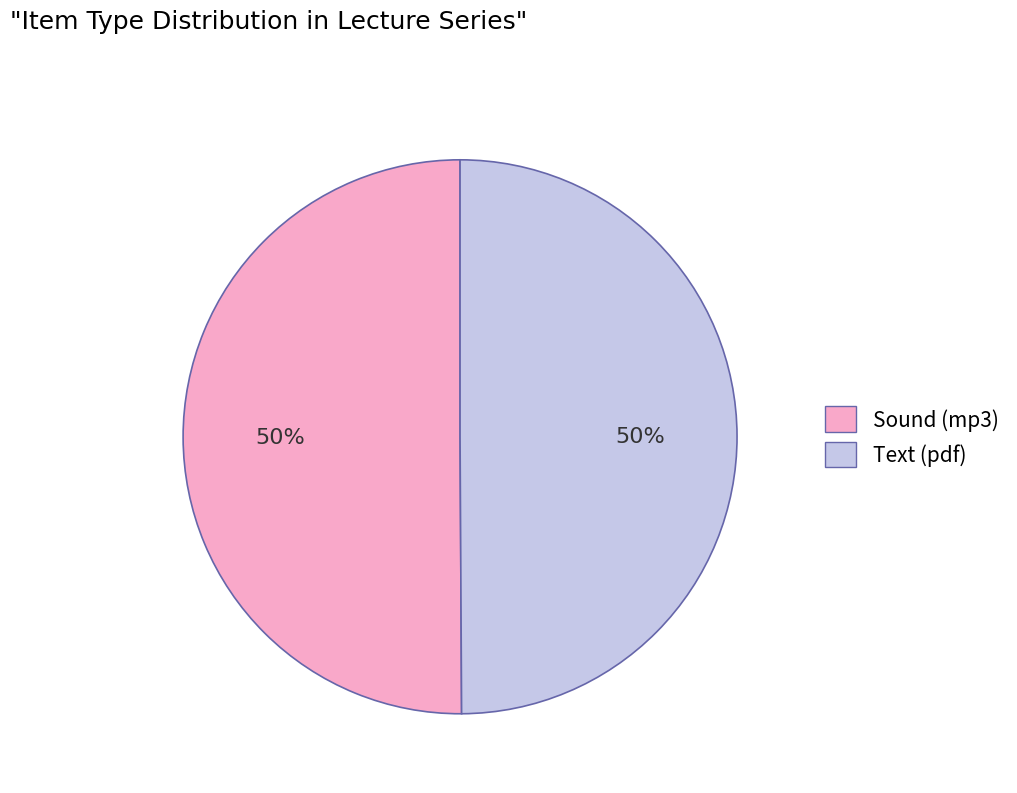

Do Text (pdf) and Sound (mp3) together represent more than half of the pie?

Yes